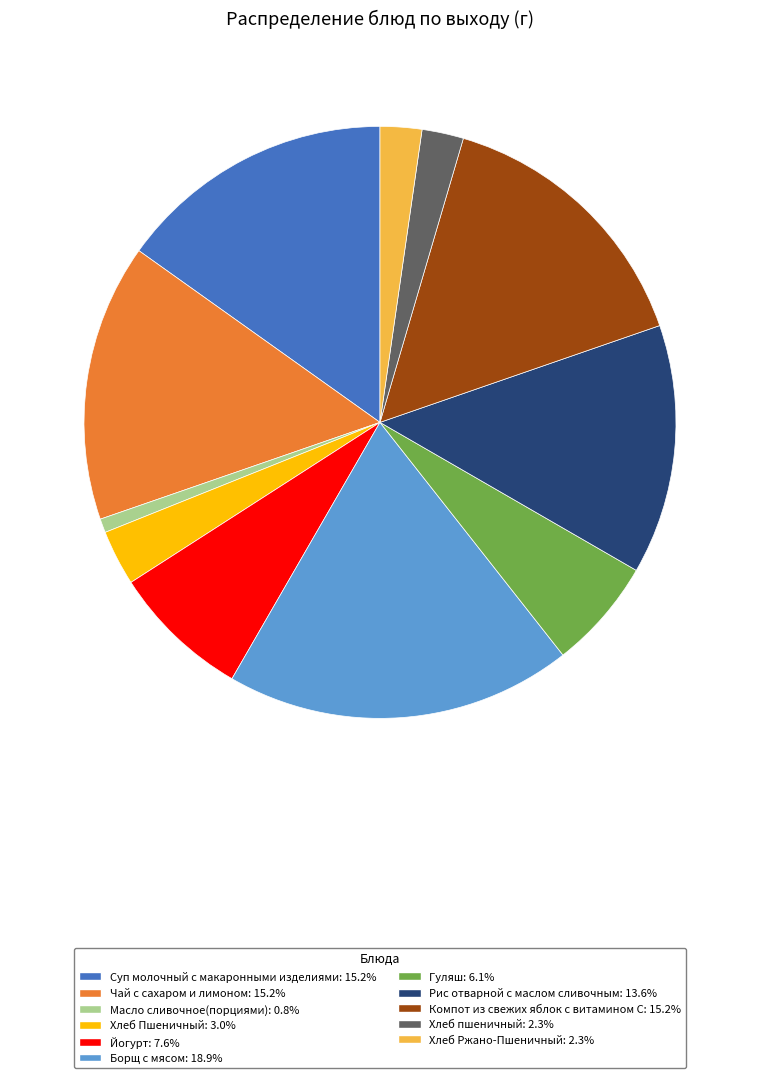

The Хлеб Ржано-Пшеничный slice represents 2% of the pie. True or false?

True